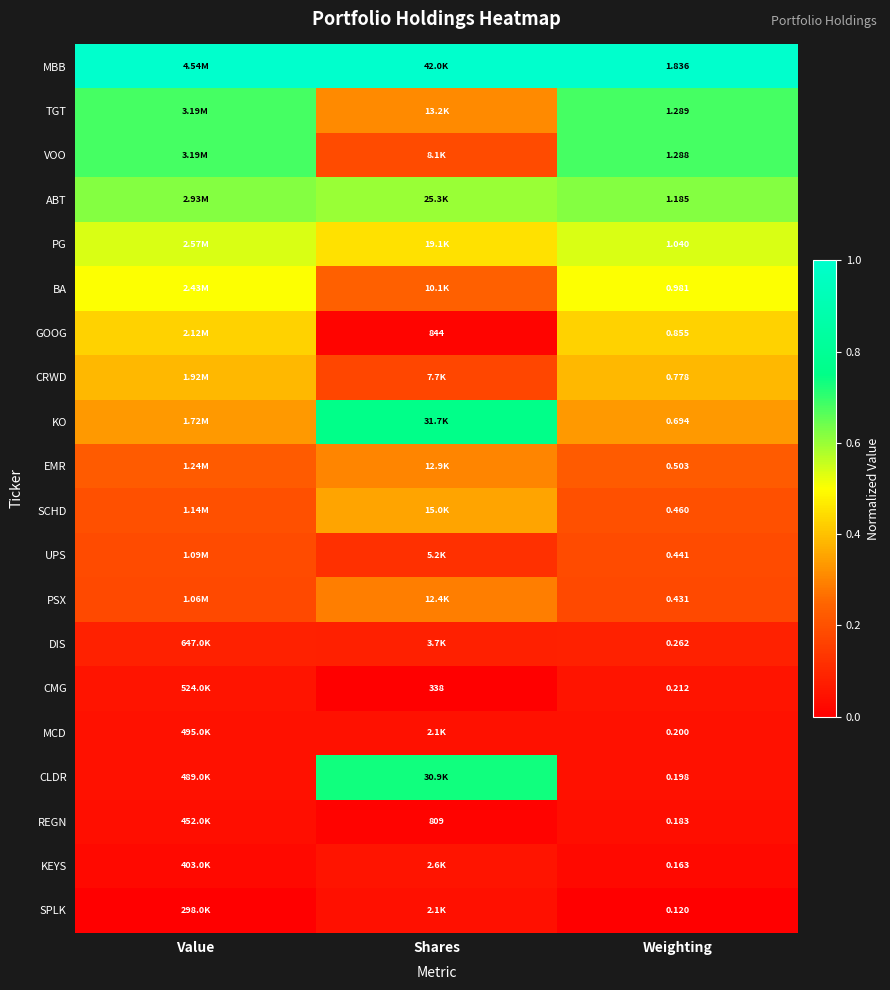

Count the number of data series in this chart.

20